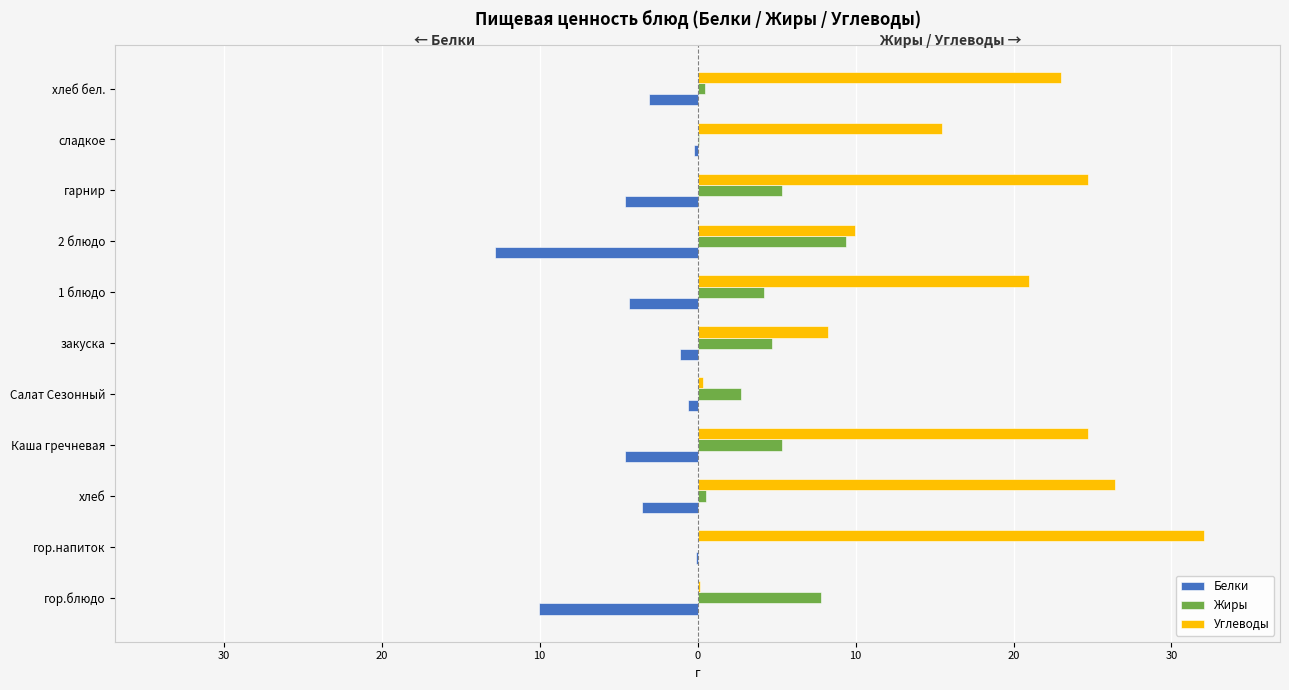

What are all the series names shown in the legend?

Белки, Жиры, Углеводы